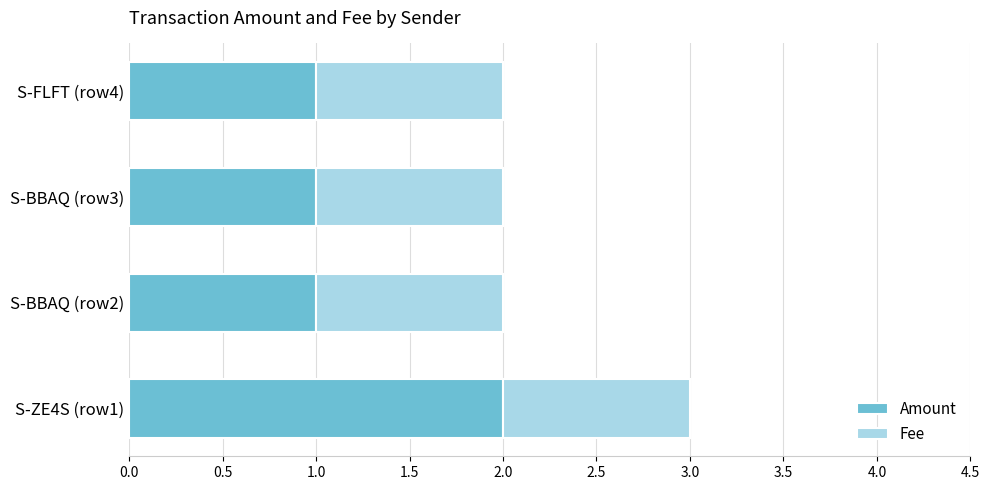

The Amount series shows 2 at S-ZE4S (row1). True or false?

True